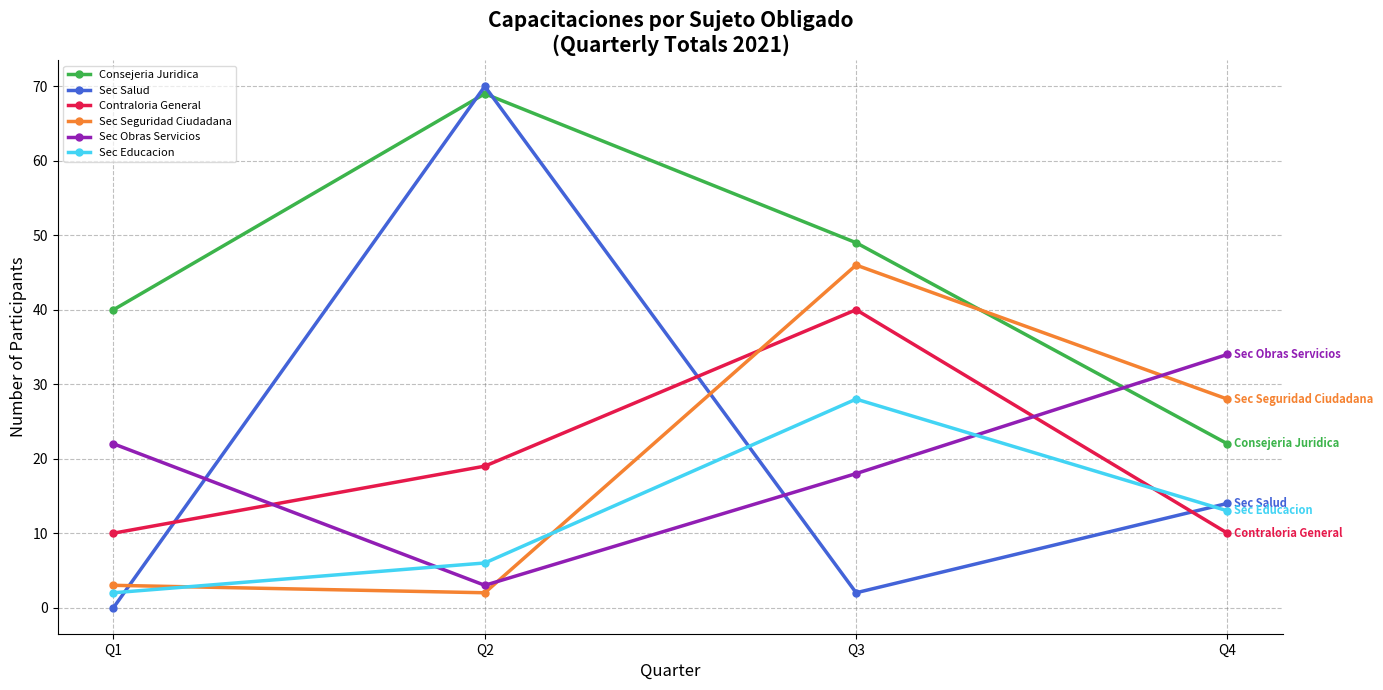

What is the sum of the Sec Educacion values at Q2 and Q3?

34